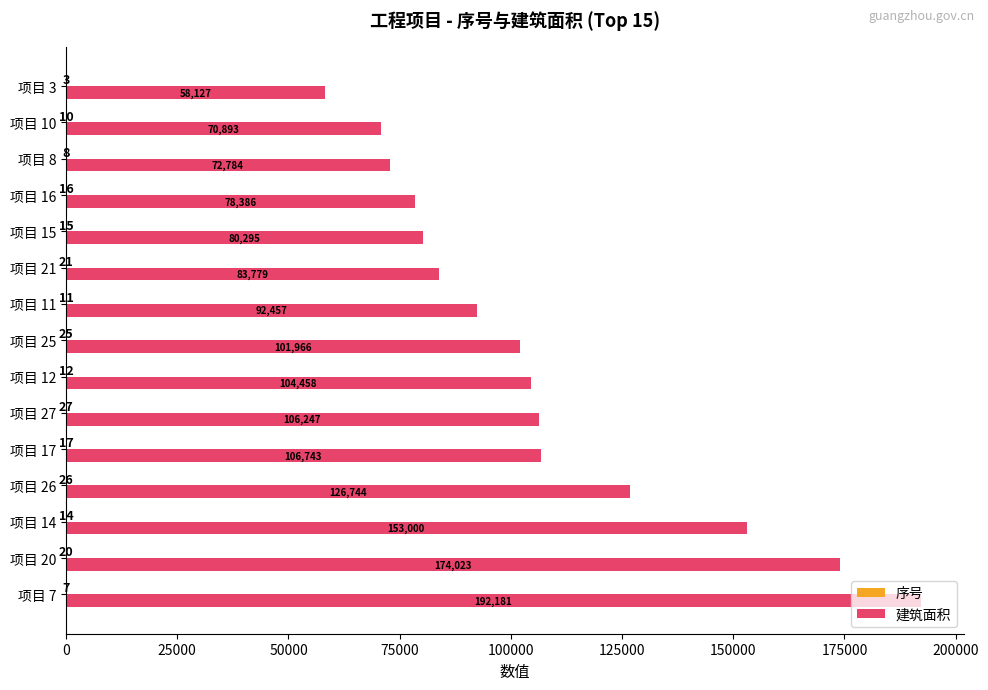

How many data points does each series have?

15